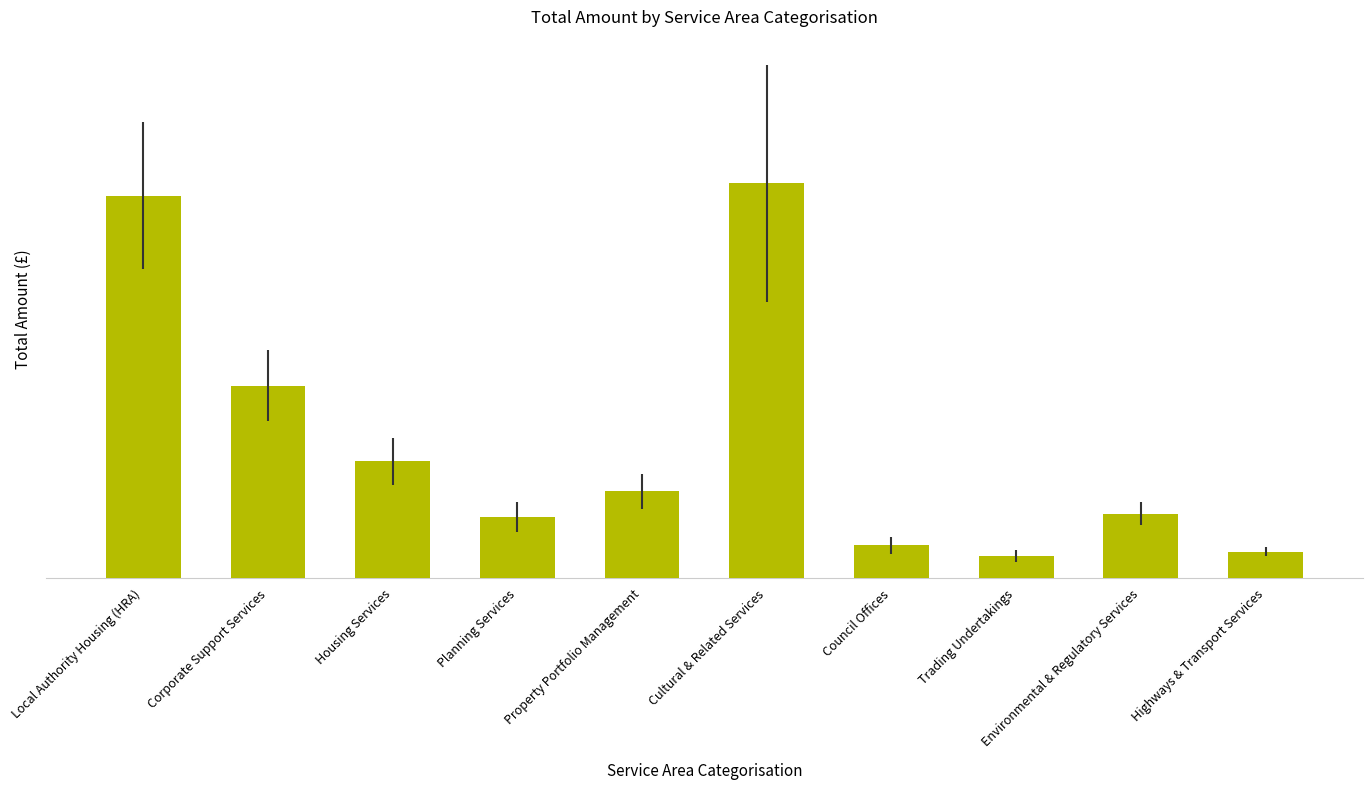

Which label corresponds to the largest value in the chart?

Cultural & Related Services